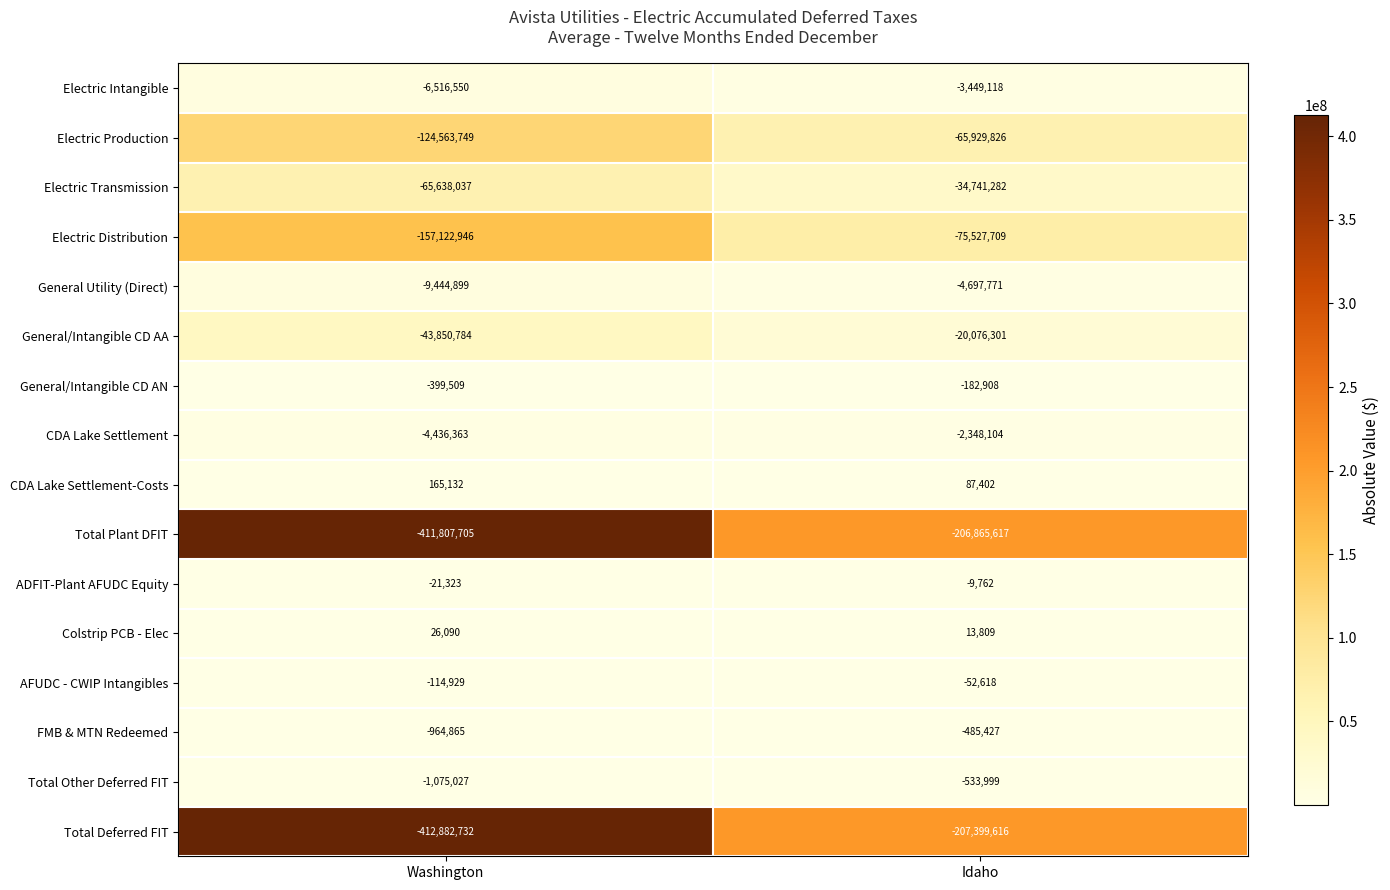

Which series has the largest total across all categories?

CDA Lake Settlement-Costs